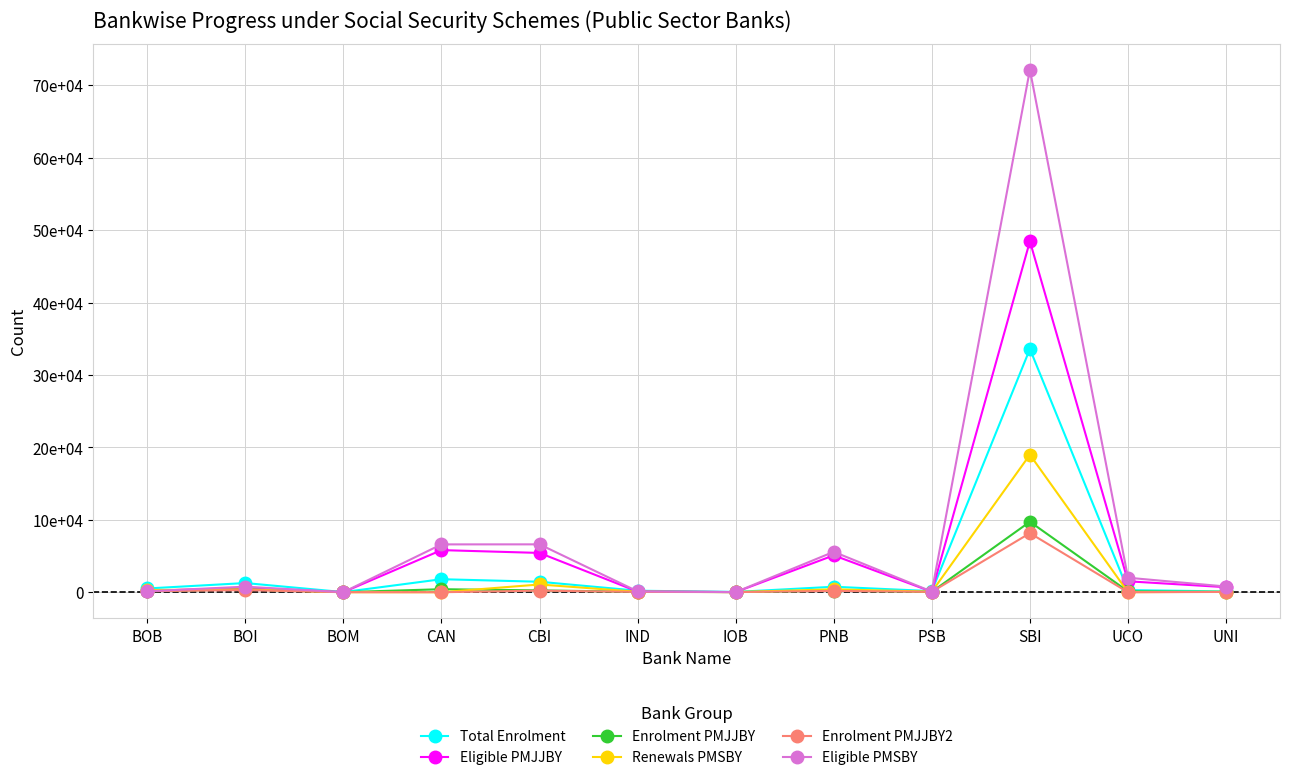

Where is Eligible PMJJBY nearest to the value 242366?

CAN